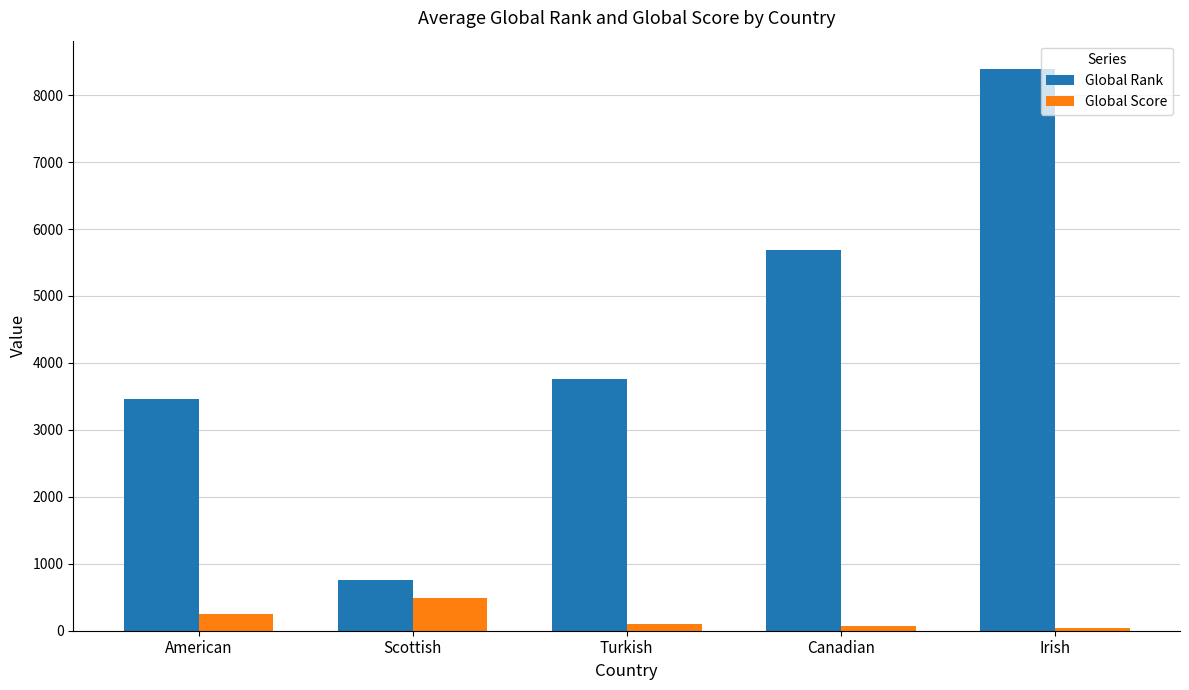

What position from the right is Canadian?

2